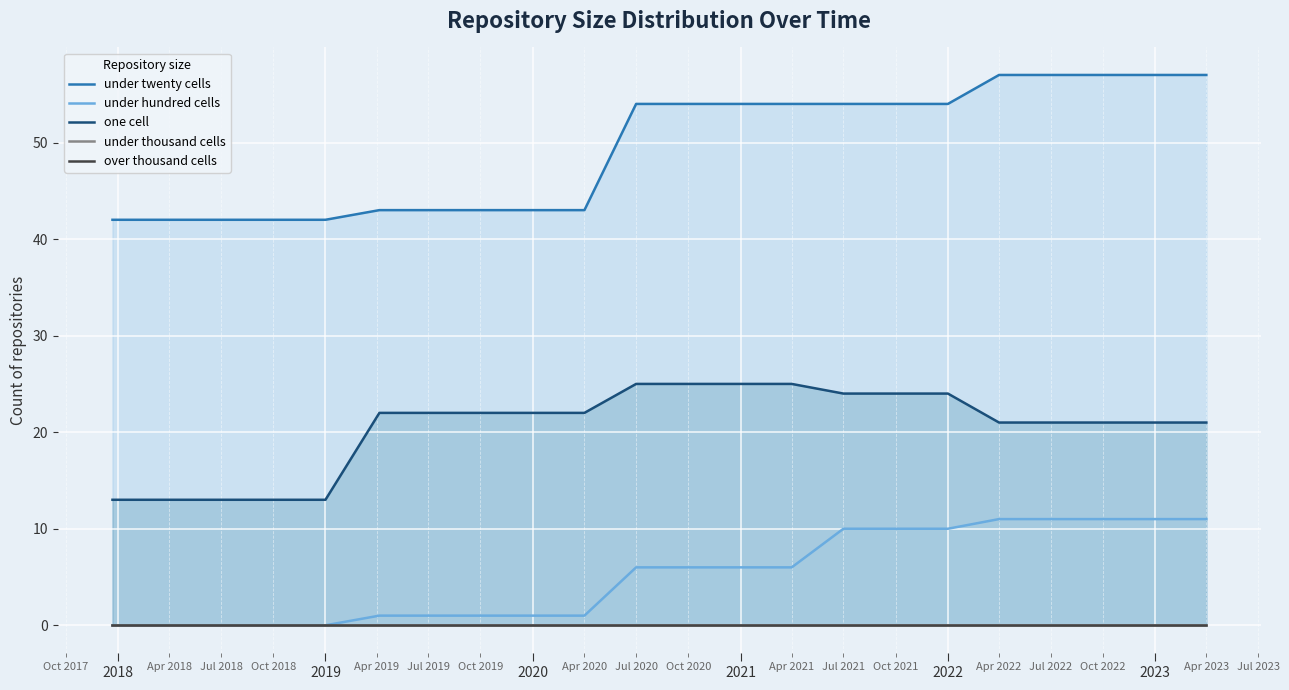

True or false: one cell and under hundred cells cross at least once.

False